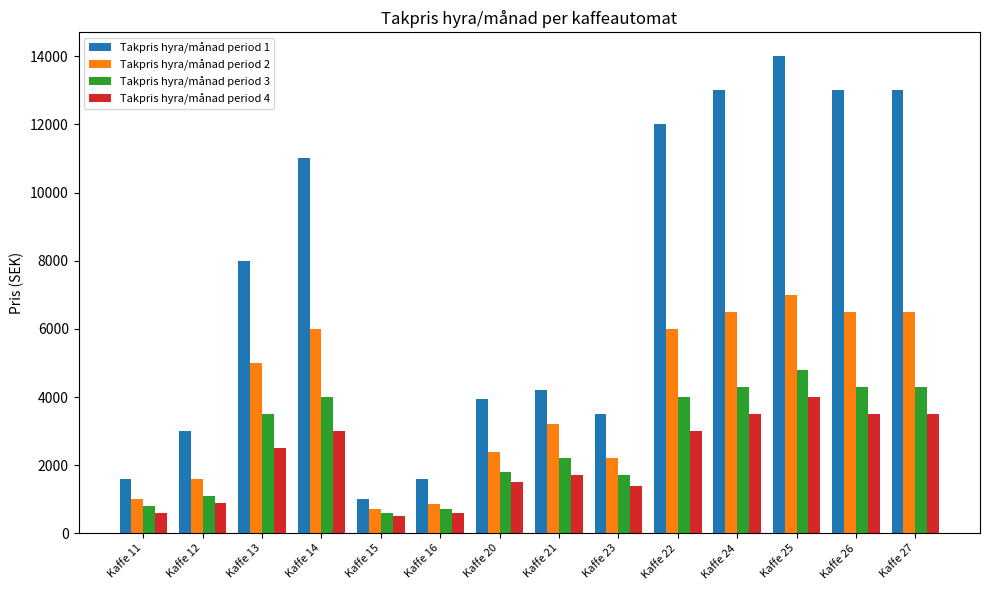

At which category is the sum across all series the highest?

Kaffe 25